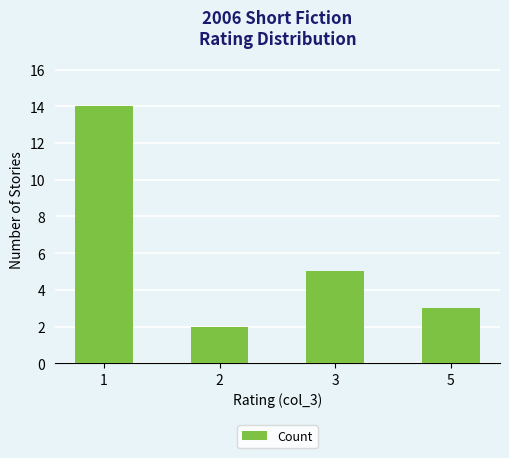

Approximately how many times larger is the value at 1 compared to 2?

7.0